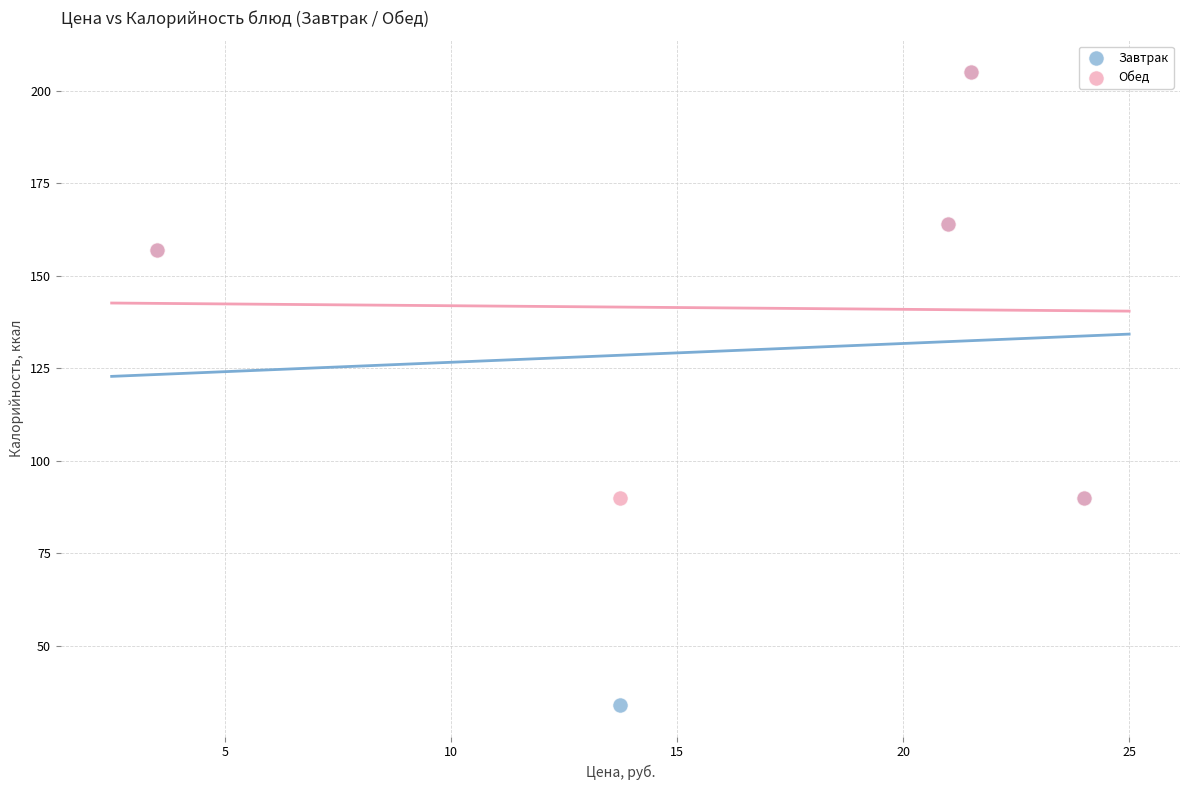

Which series has the largest Y range (max minus min)?

Завтрак